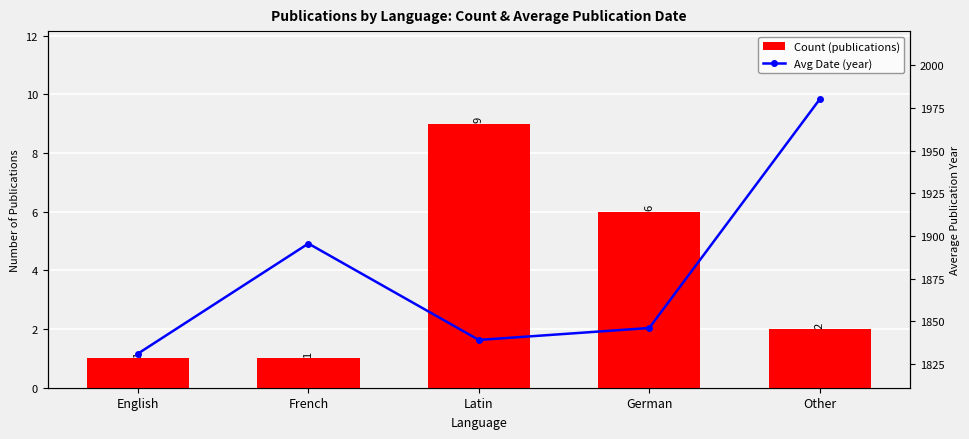

How many values in the Count (publications) series are below 2?

2